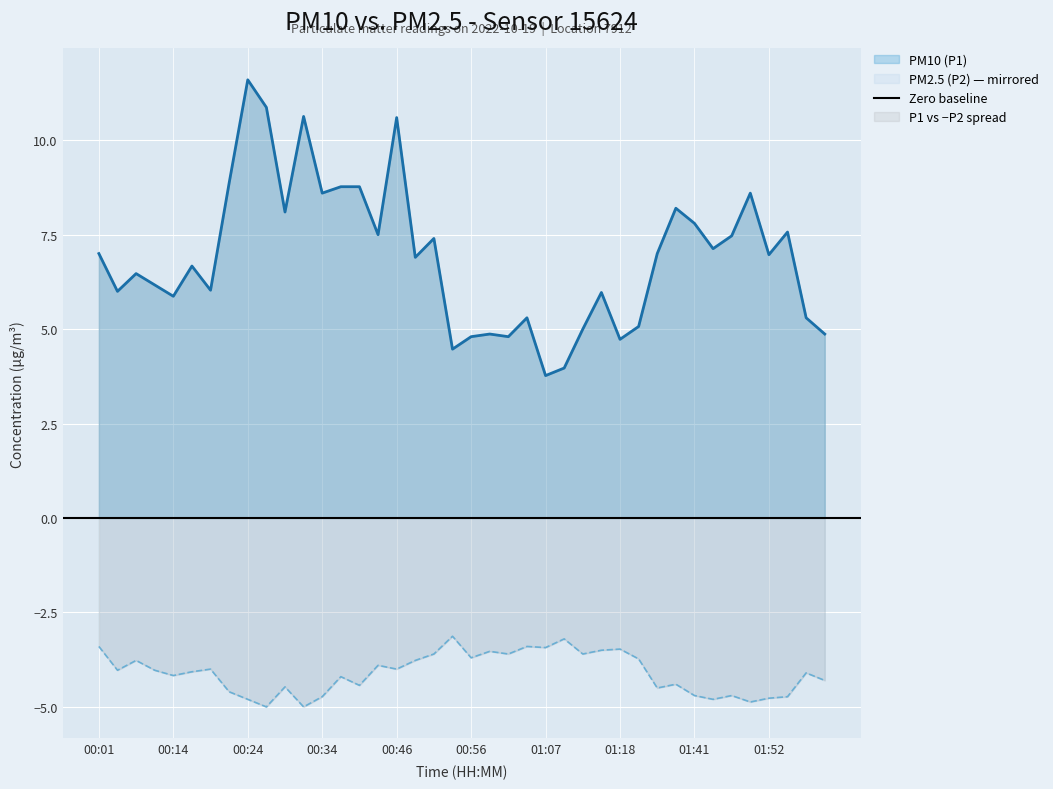

In P1, how many points are lower than both neighbors (excluding endpoints)?

13